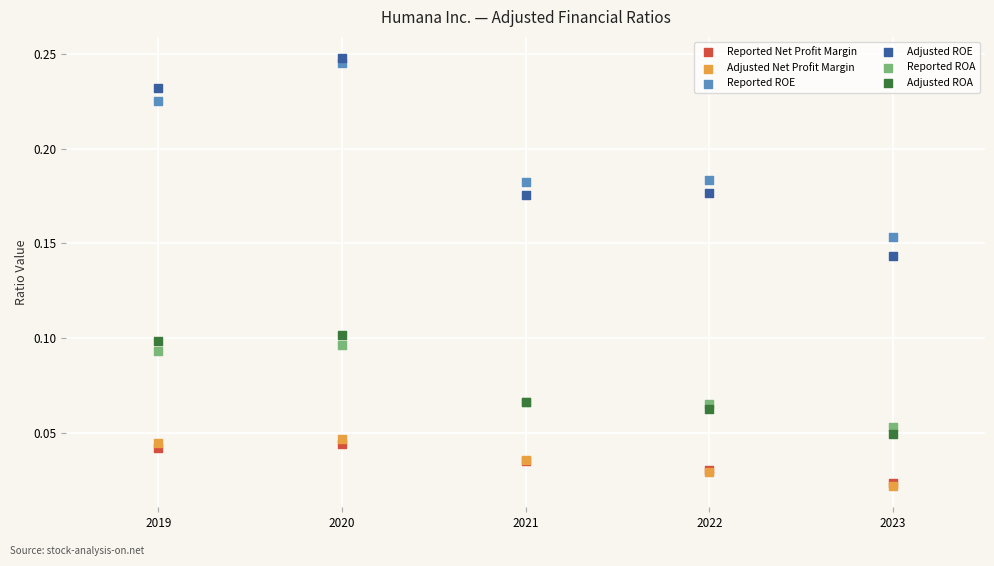

What are all the series names shown in the legend?

Reported Net Profit Margin, Adjusted Net Profit Margin, Reported ROE, Adjusted ROE, Reported ROA, Adjusted ROA